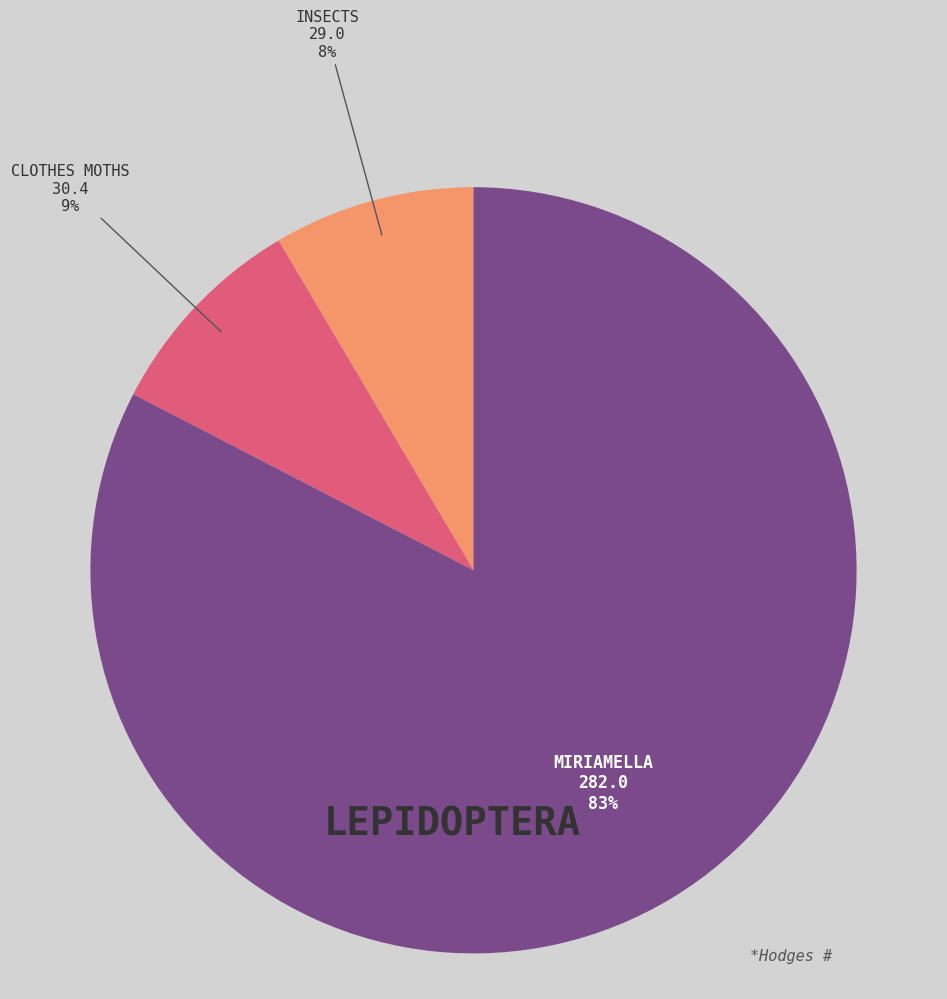

Is there a majority slice in this chart?

Yes